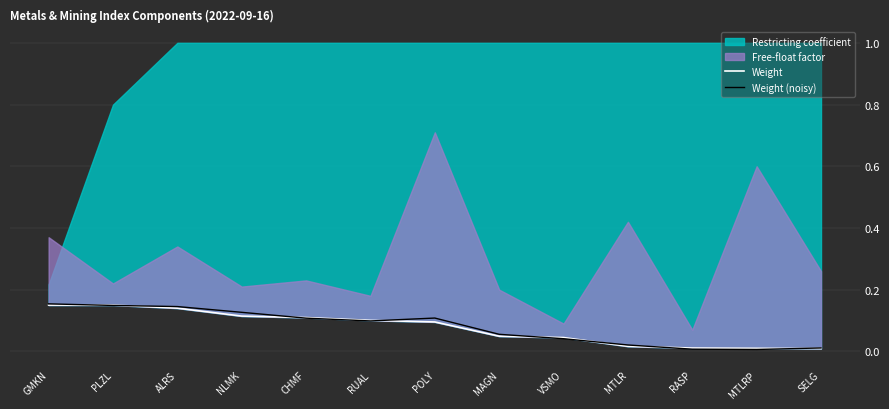

Which category has the lowest value in the Weight (noisy) series?

MTLRP